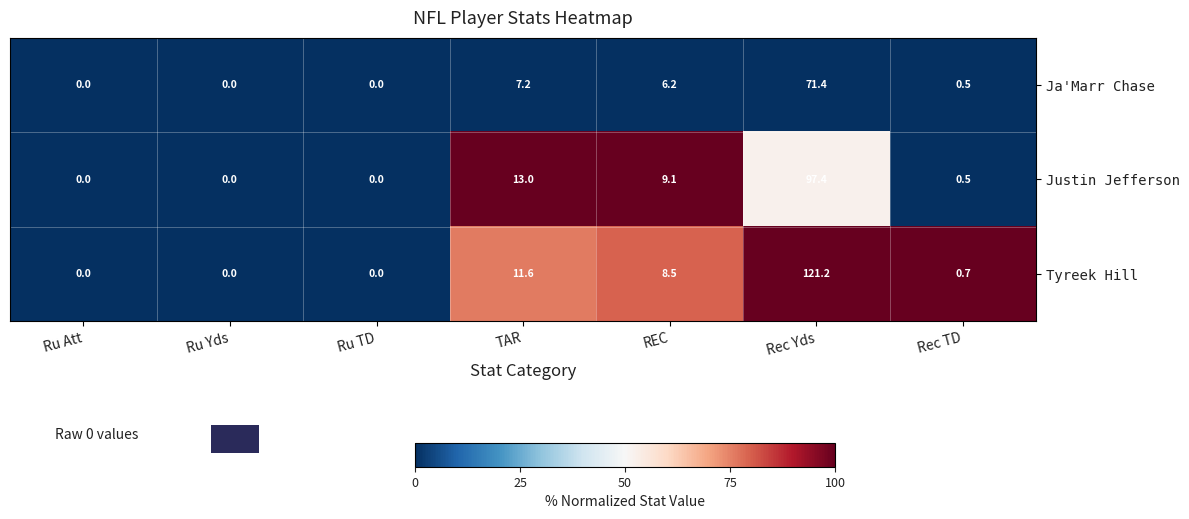

What is the difference between the second highest and second lowest values in the Ja'Marr Chase series?

7.2